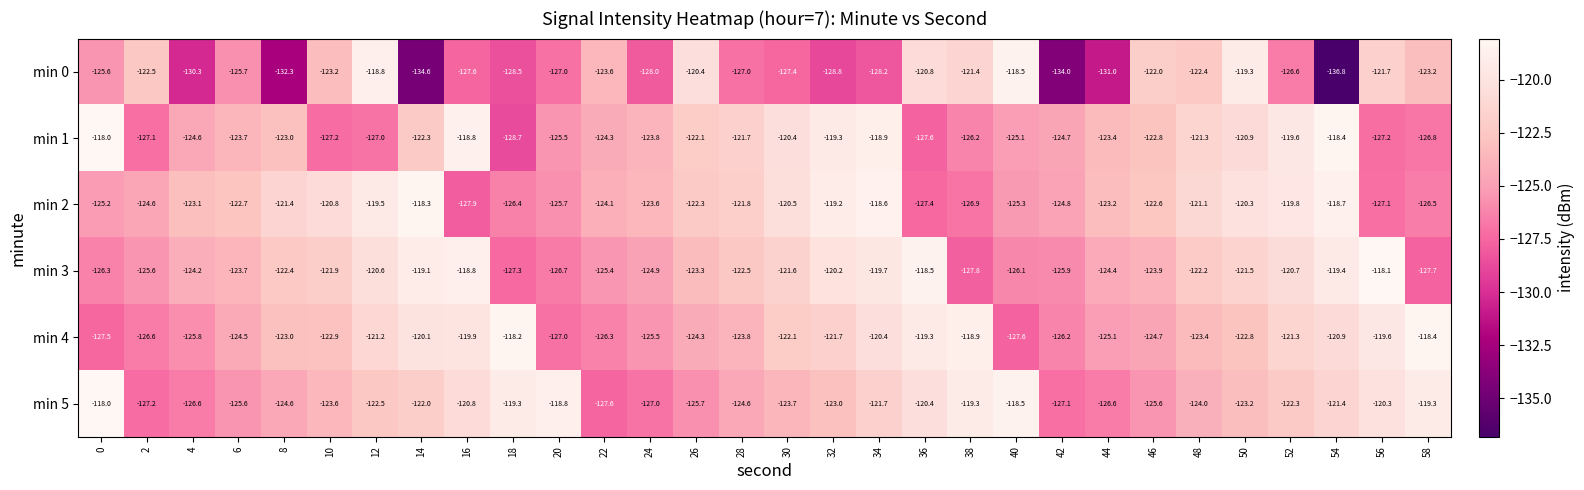

How many data points does each series have?

30